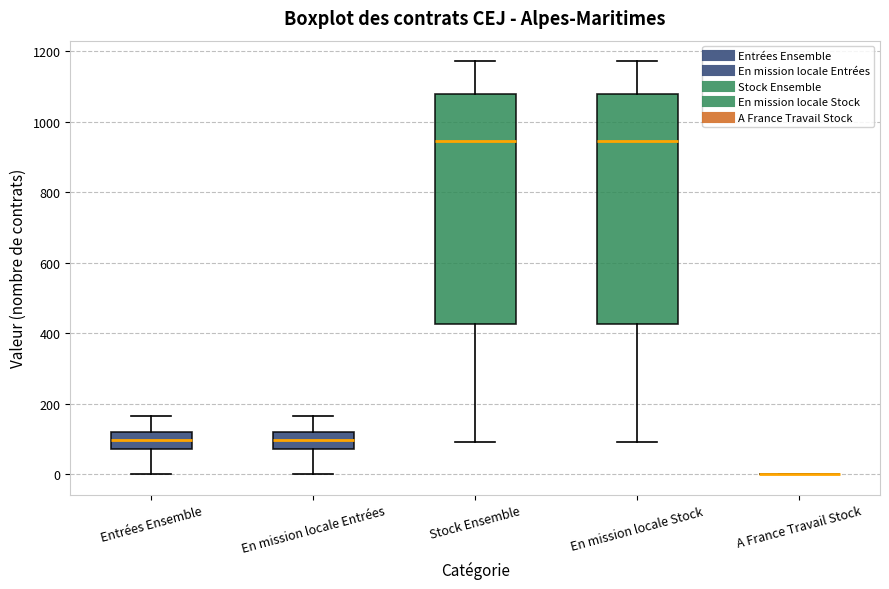

Reading left to right, read every box against the y-axis: the position of its median line, the range the box covers, and the ends of its whiskers. The values are not printed on the chart, so give them approximately, as read against the axis.

Entrées Ensemble: median 100, box 80 to 120, whiskers 0 to 160
En mission locale Entrées: median 100, box 80 to 120, whiskers 0 to 160
Stock Ensemble: median 940, box 420 to 1080, whiskers 100 to 1180
En mission locale Stock: median 940, box 420 to 1080, whiskers 100 to 1180
A France Travail Stock: box collapsed to a line at 0, whiskers 0 to 0